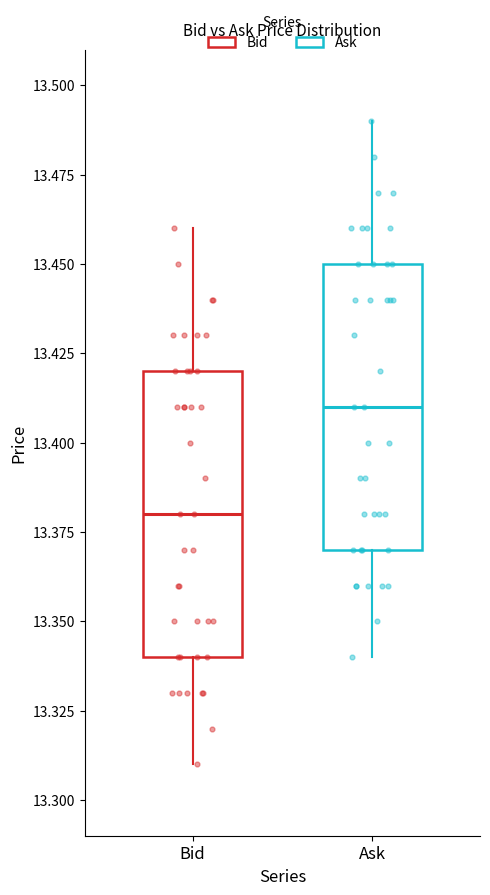

Where is the lower edge of the box for Ask on the y-axis? The values are not printed on the chart, so give them approximately, as read against the axis.

13.37